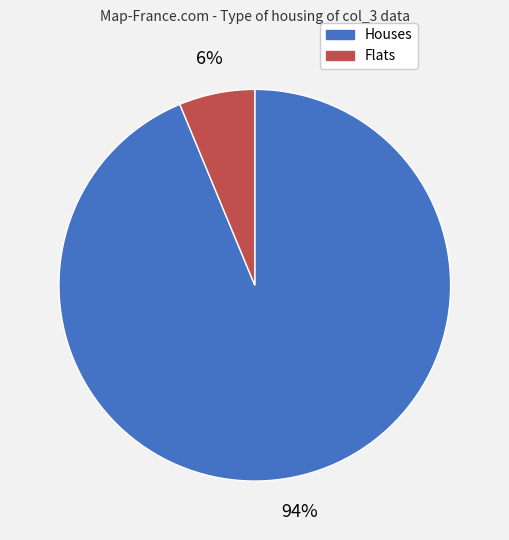

To the nearest percent, what is the average slice percentage?

50%